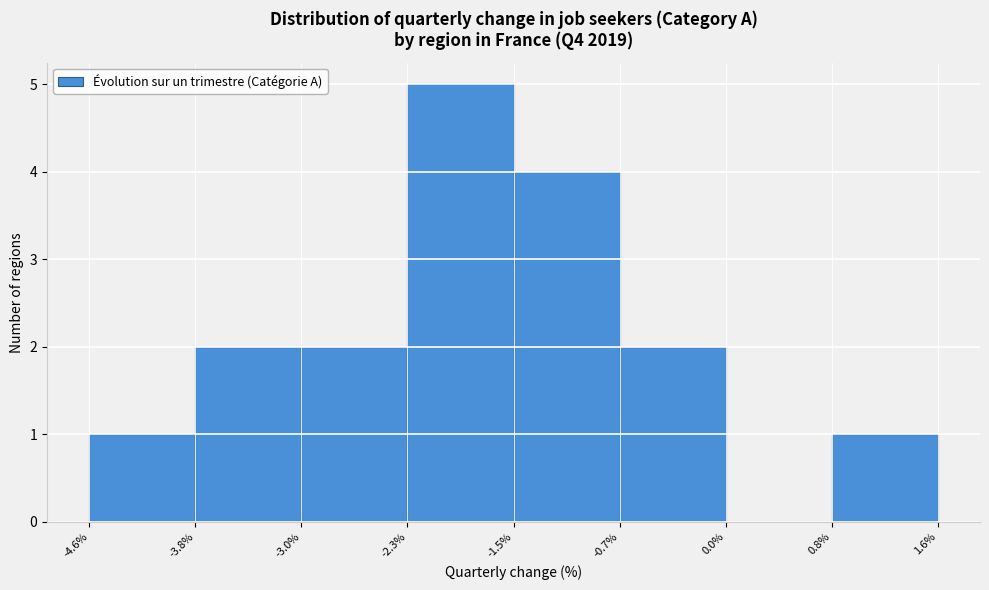

How tall is the bar that spans -2.3% to -1.5% on the x-axis? The values are not printed on the chart, so give them approximately, as read against the axis.

5